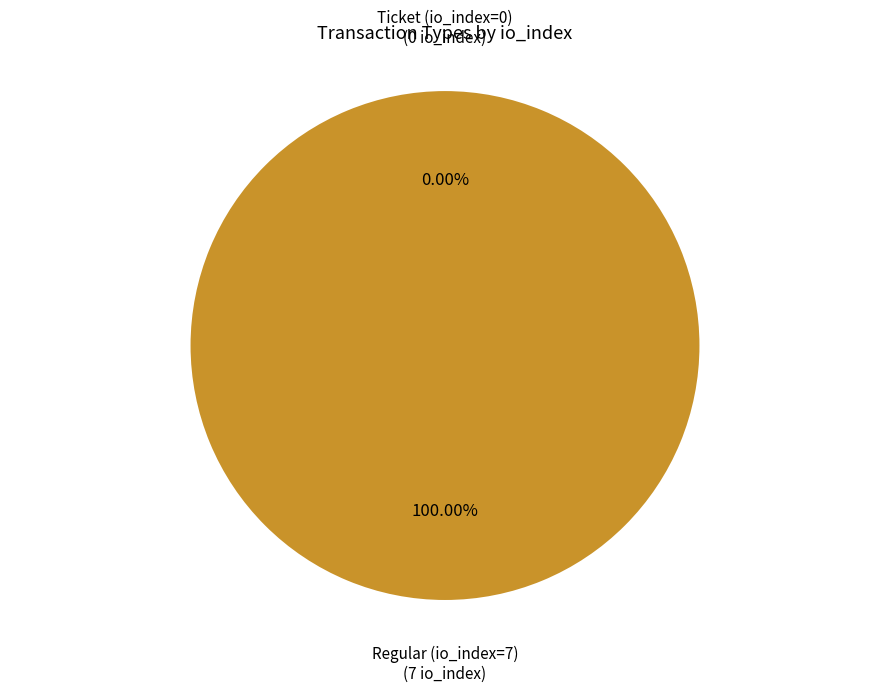

To the nearest percent, what percentage of the pie is Regular (io_index=7)?

100%